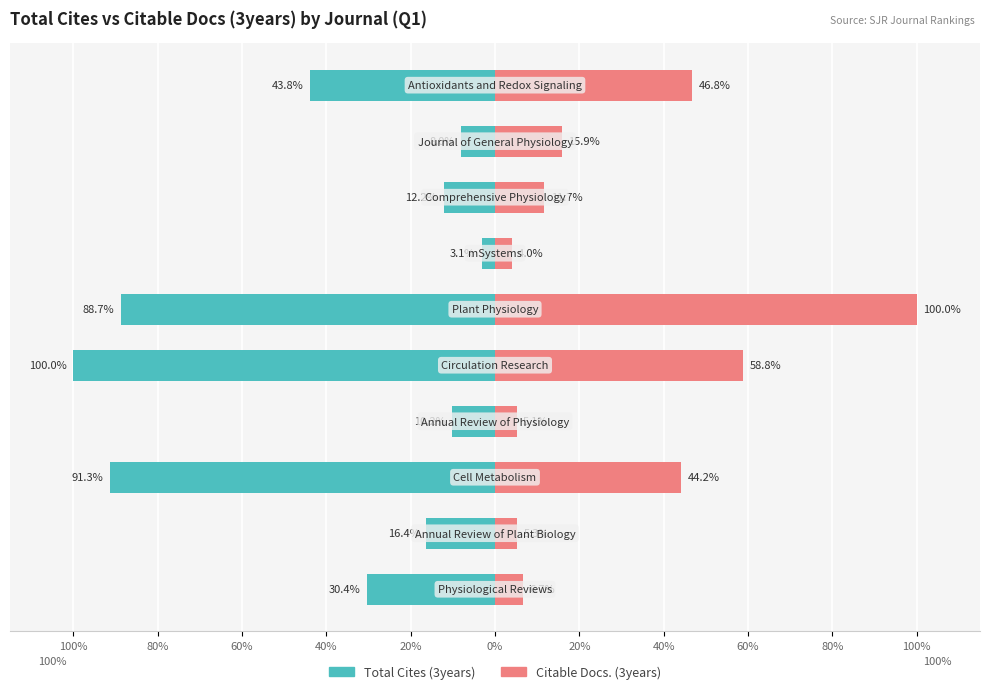

What is the value of the Total Cites (3years) bar at the 4th from the left?

-10.2